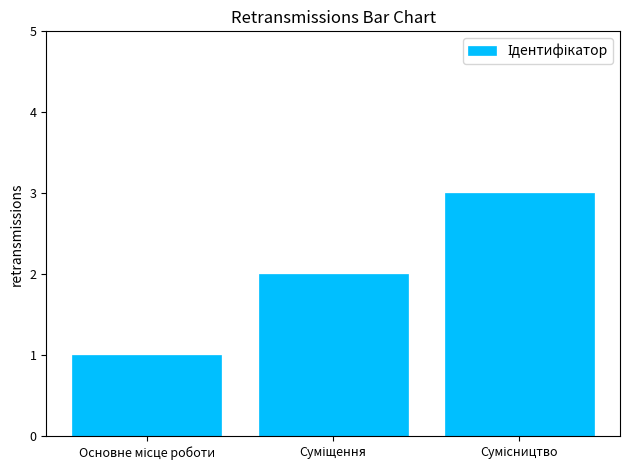

What is the difference between the second highest and minimum values?

1